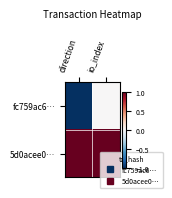

Which series has the largest total across all categories?

5d0acee0…